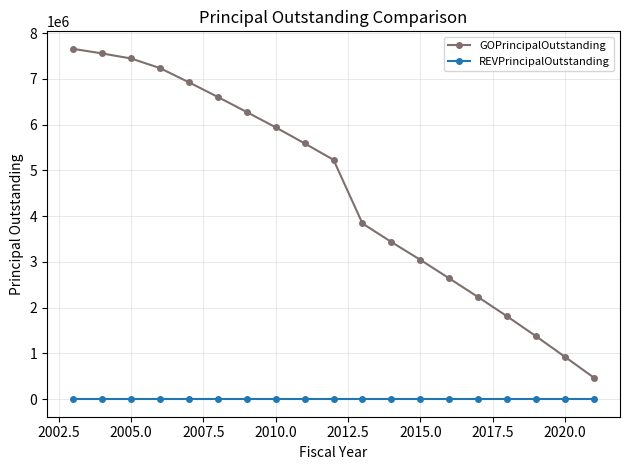

Which series has the widest spread of values?

GOPrincipalOutstanding